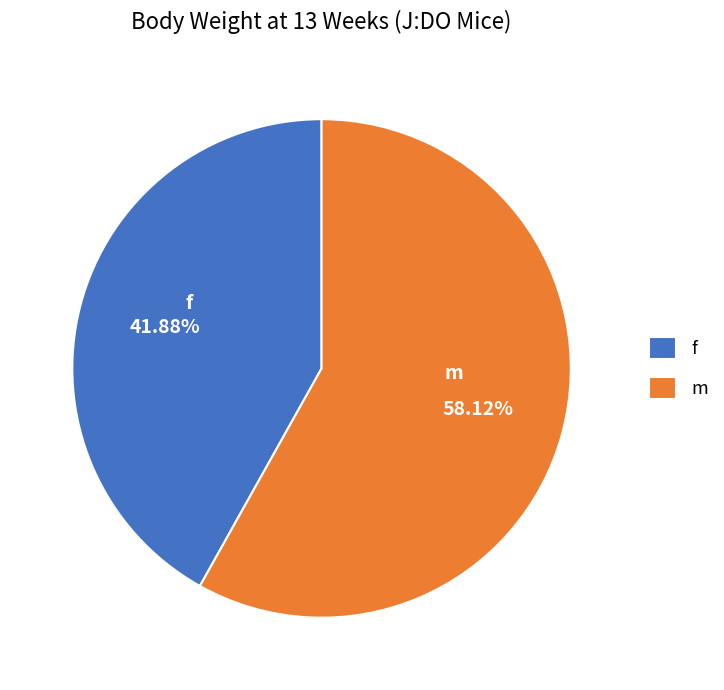

To the nearest percent, what is the average slice percentage?

50%